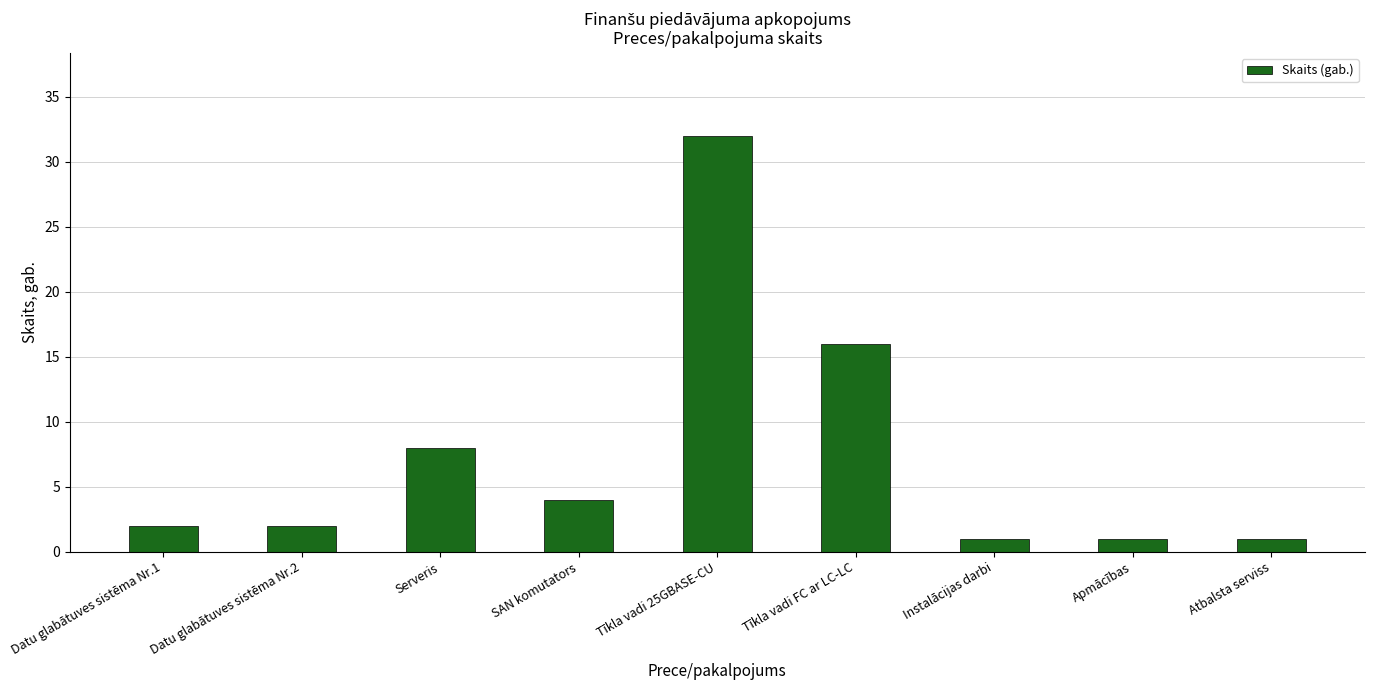

How many series are shown in this chart?

1